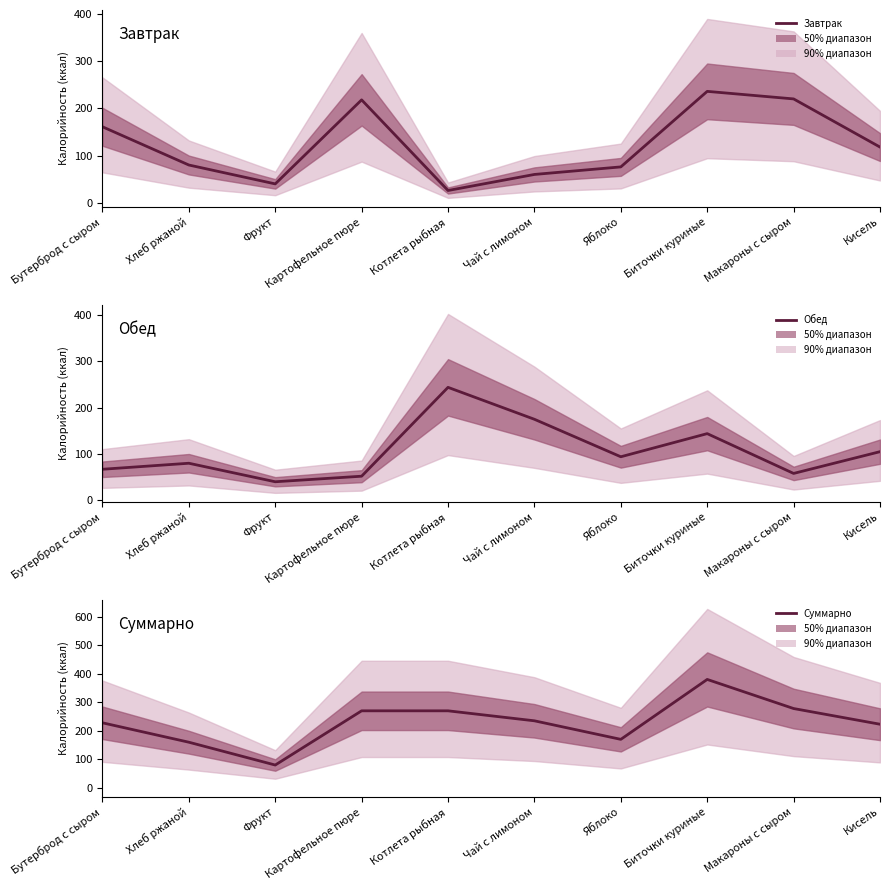

Which series has the largest total across all categories?

Суммарно